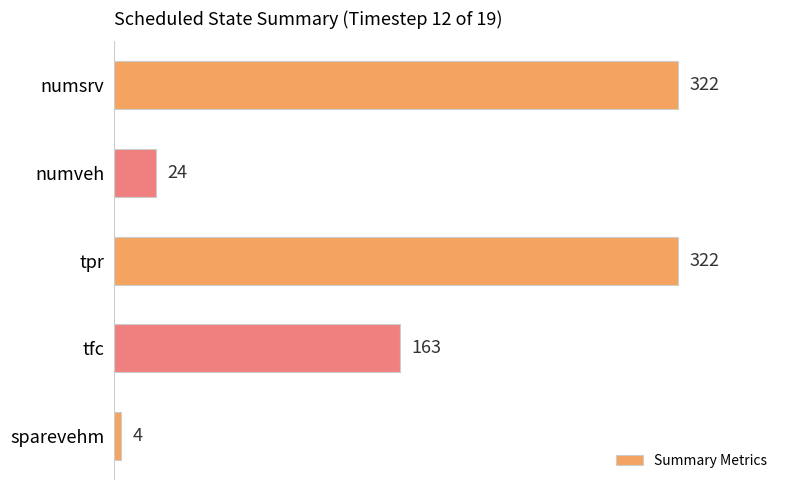

Which has a higher value, numveh or sparevehm?

numveh